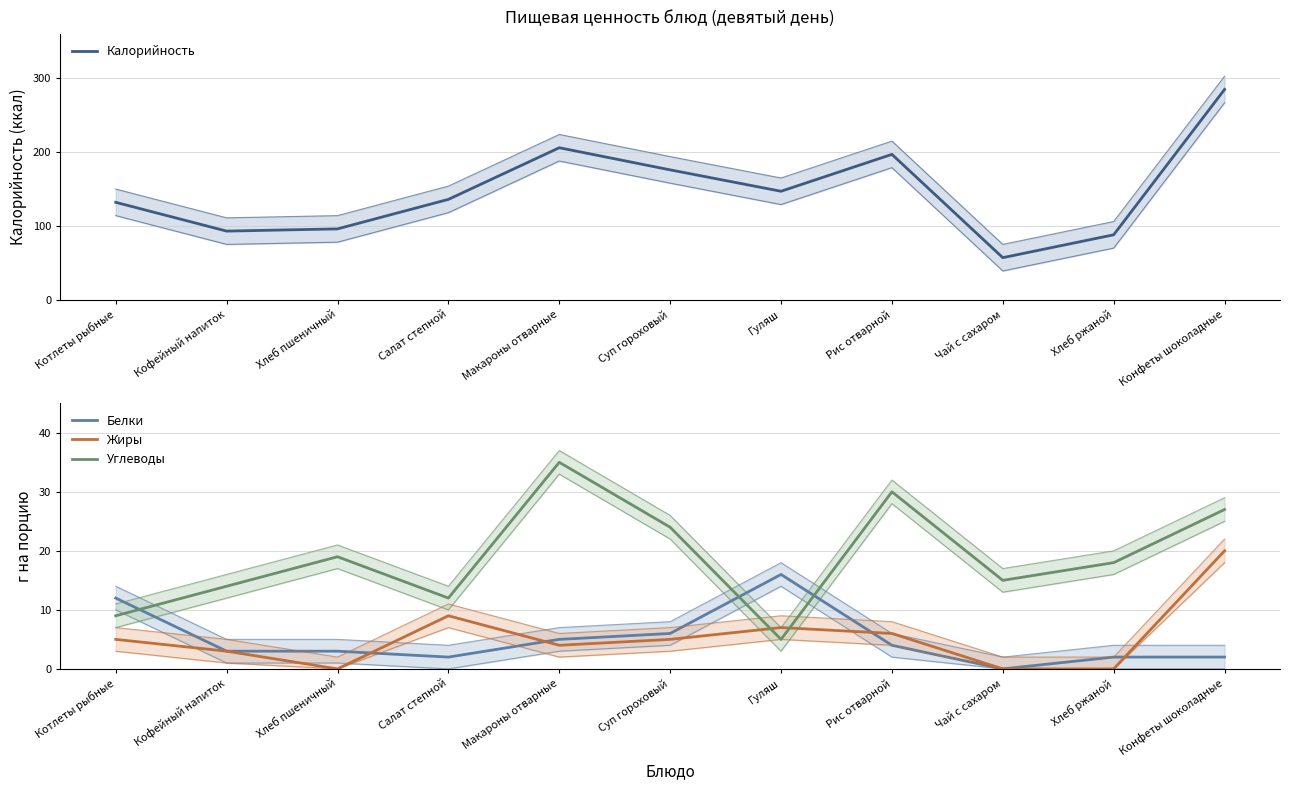

At which label does Жиры reach its peak?

Конфеты шоколадные